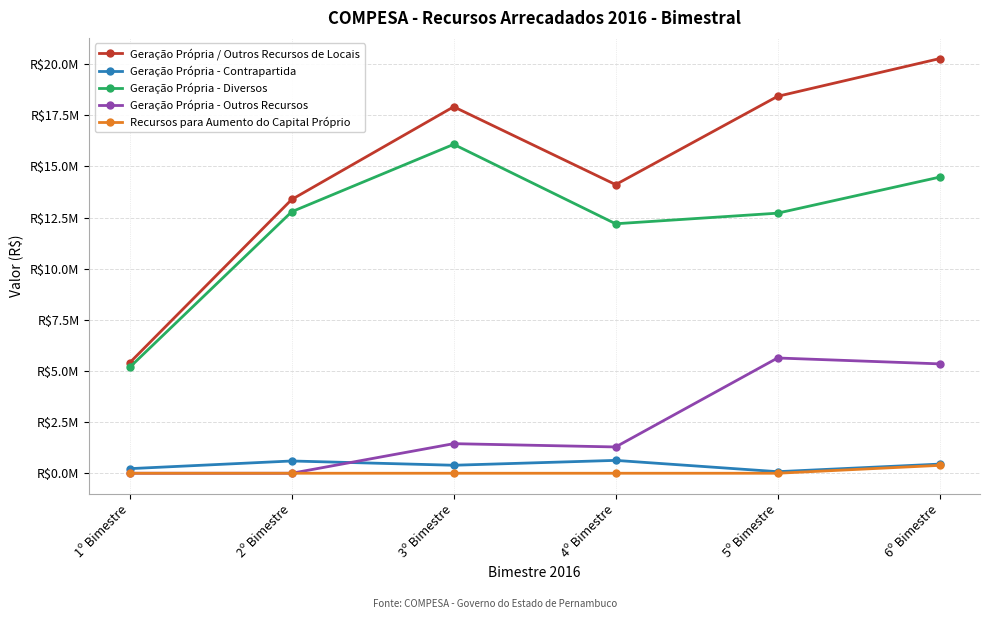

What are all the series names shown in the legend?

Geração Própria / Outros Recursos de Locais, Geração Própria - Contrapartida, Geração Própria - Diversos, Geração Própria - Outros Recursos, Recursos para Aumento do Capital Próprio